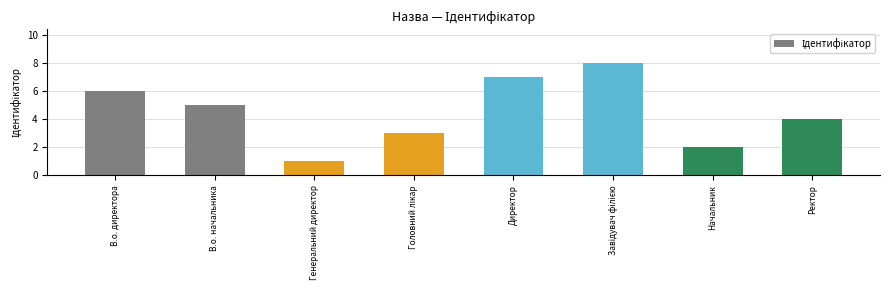

What is the greatest value displayed?

8